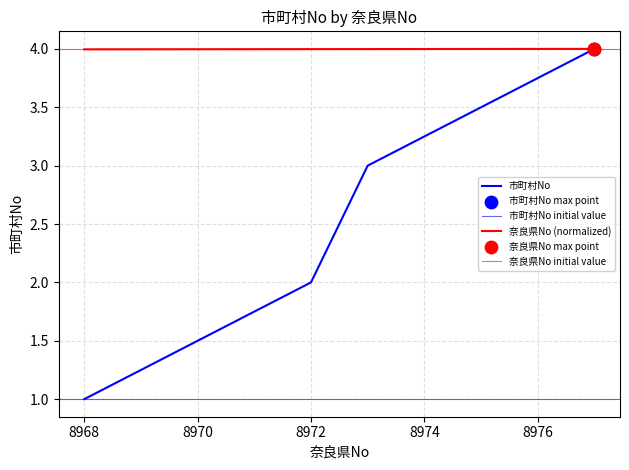

Which series has the widest spread of Y values?

市町村No